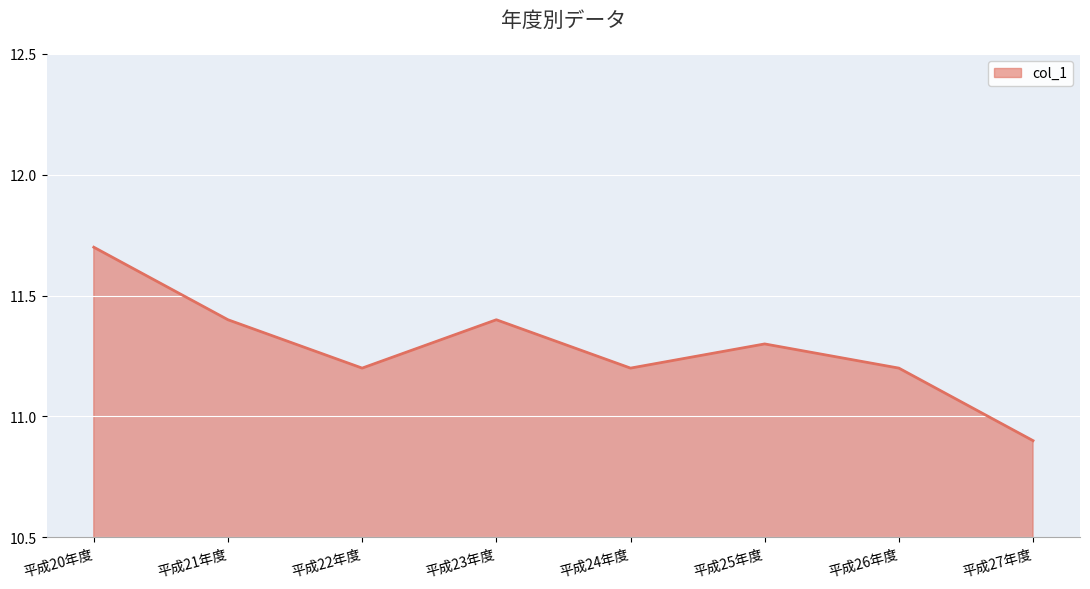

At which category does the data reach its first local valley?

平成22年度